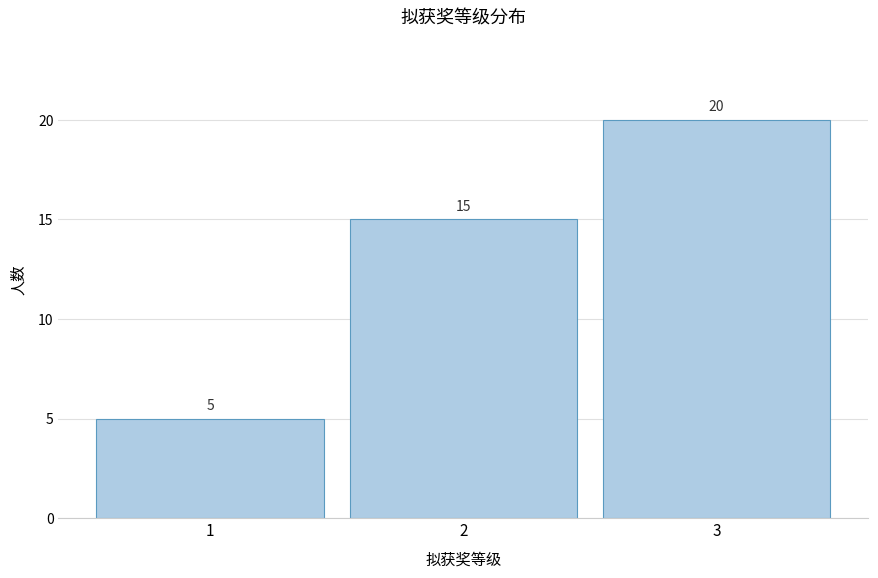

Reading left to right, extract all data points from this chart.

1=5	2=15	3=20